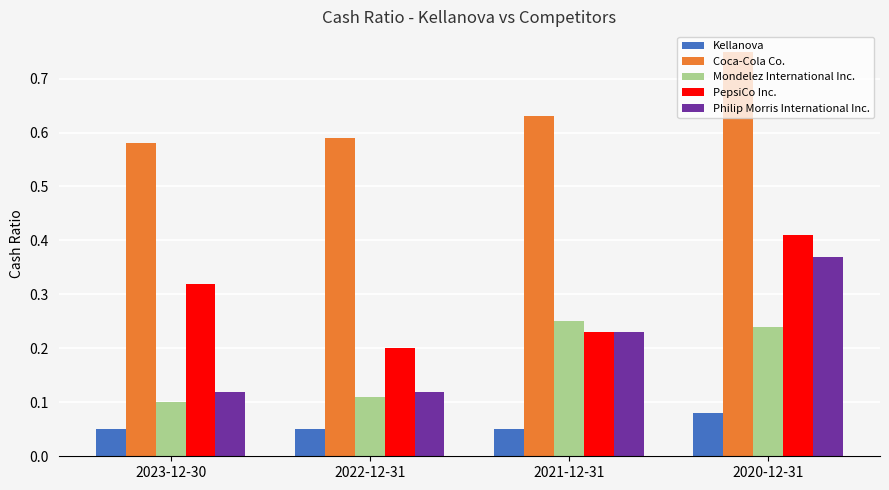

The value of Philip Morris International Inc. at 2020-12-31 is 0.2. True or false?

False